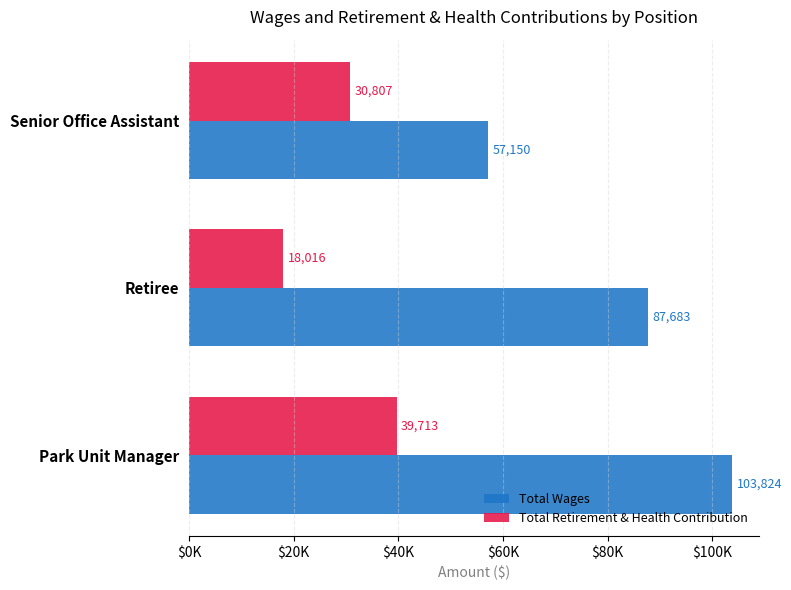

Rank the categories by Total Retirement & Health Contribution value from highest to lowest.

Park Unit Manager, Senior Office Assistant, Retiree